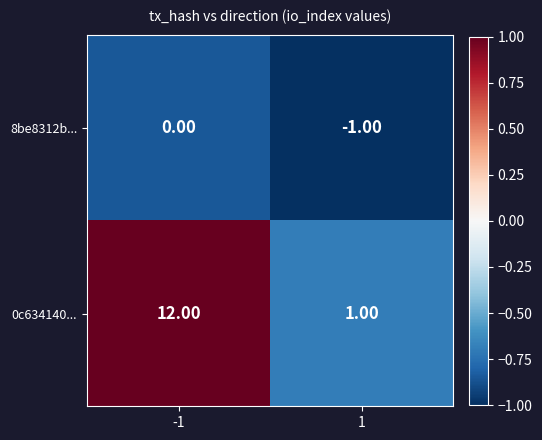

Which series has the largest range (max minus min)?

0c634140...